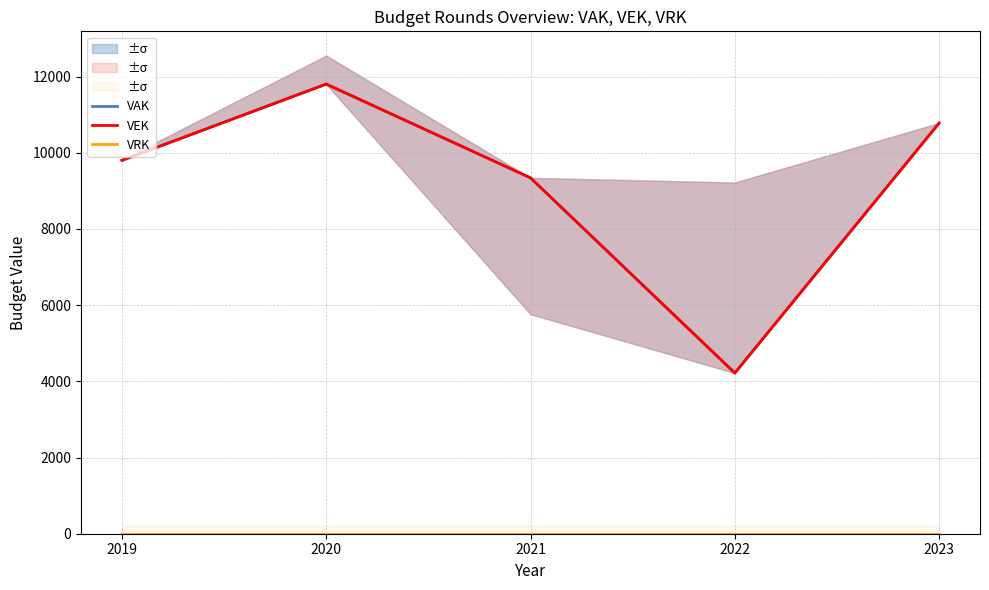

True or false: VEK has a value of 10782 at 2023.

True